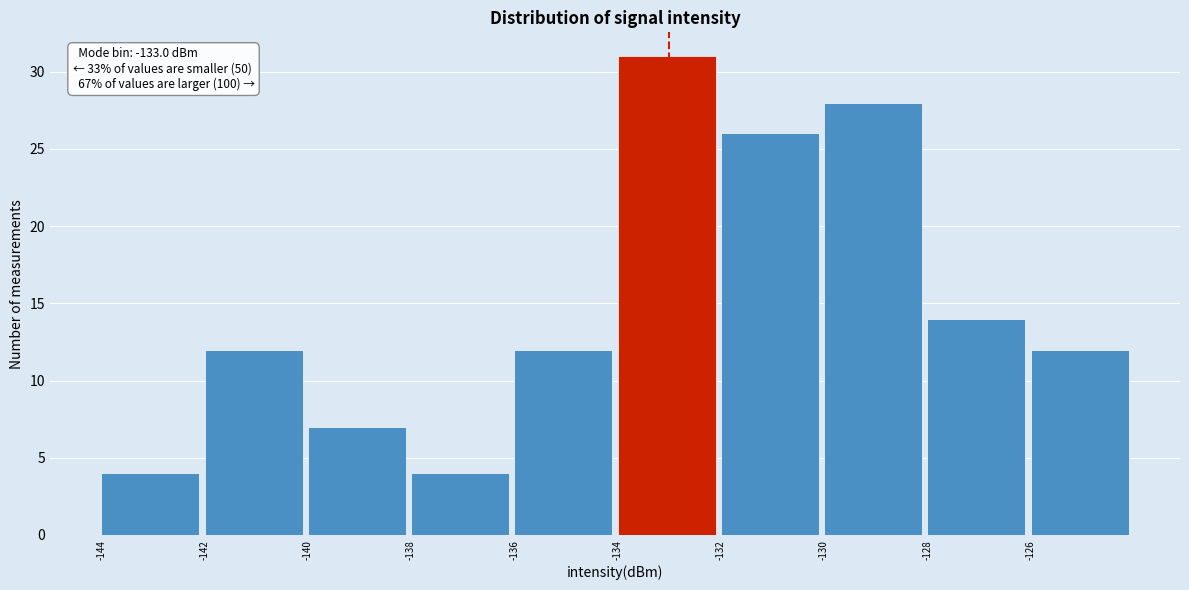

Over which range of the x-axis is the bar tallest?

-134 to -132